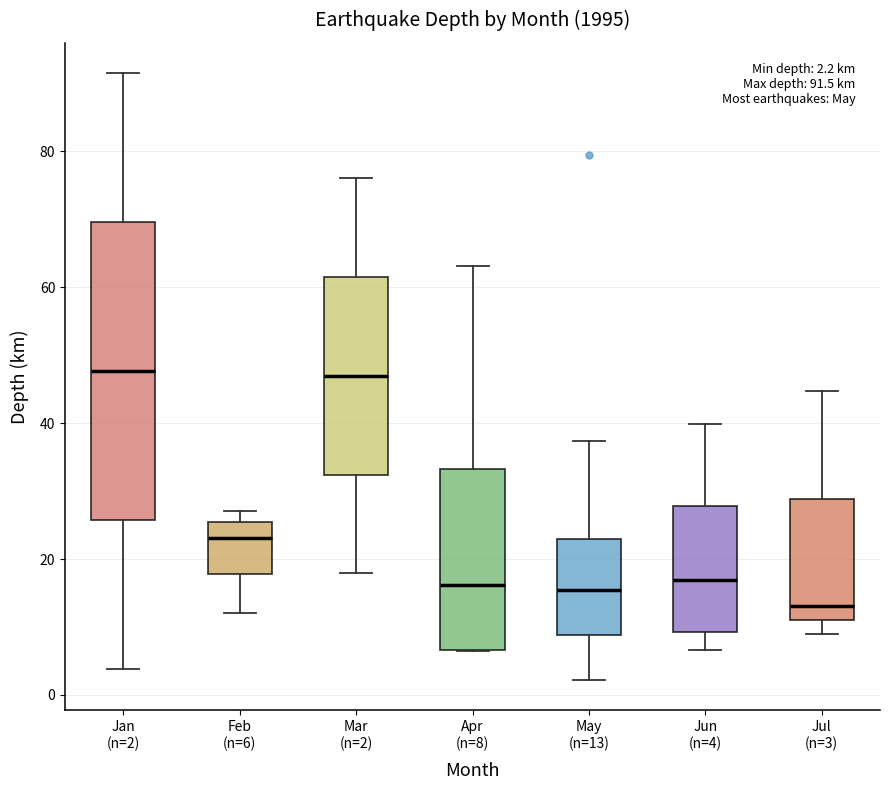

Comparing the boxes themselves (not the whiskers), which one is the tallest?

Jan (n=2)